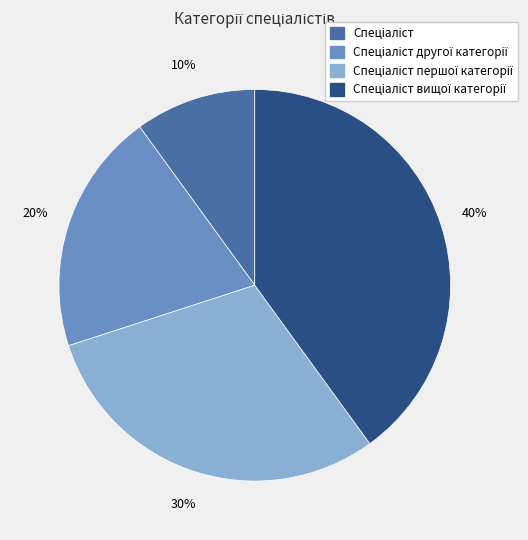

Does any single category account for the majority?

No